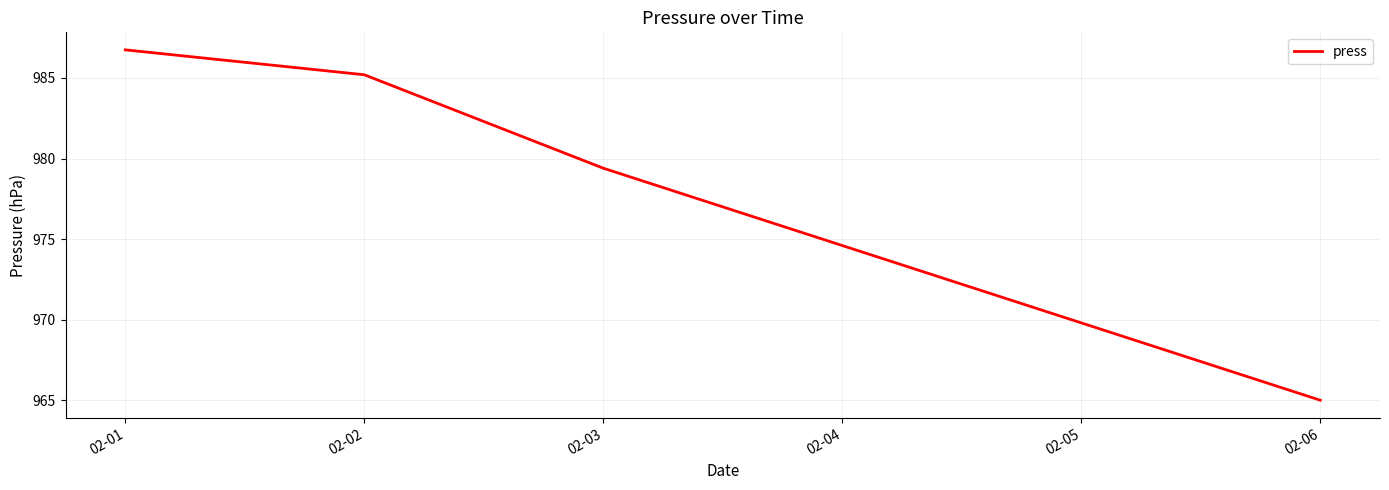

At which label does the data first exceed 979?

02-01